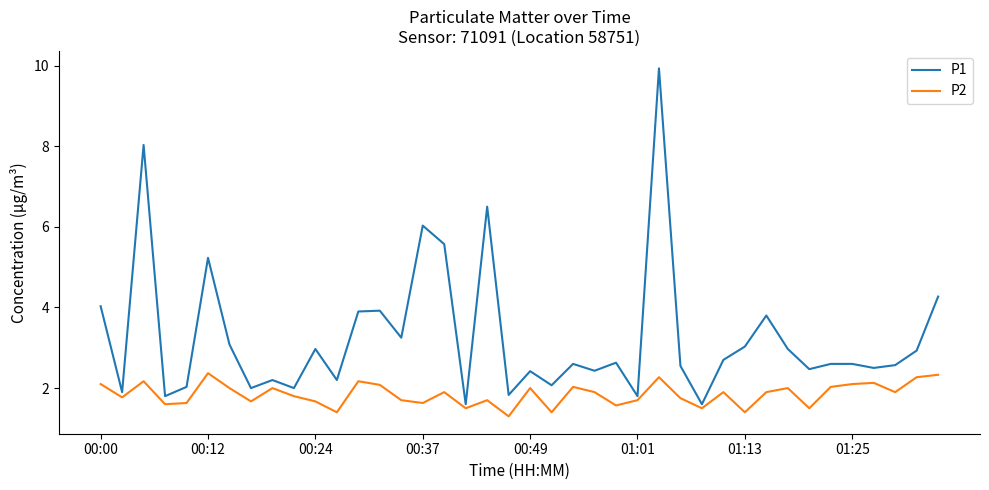

Is this an area chart (filled region under the line)?

No